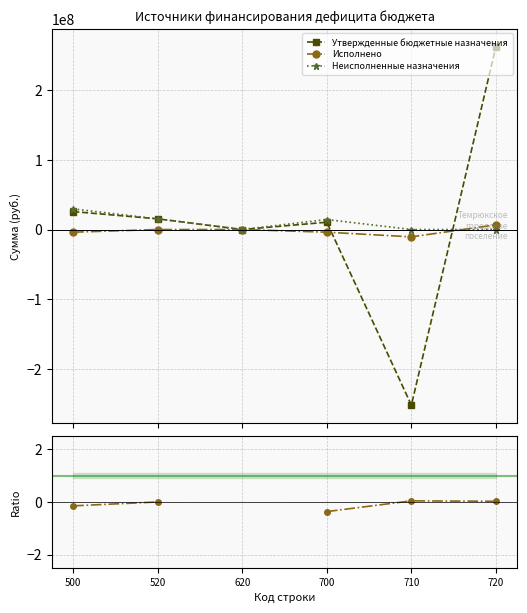

The value of Утвержденные бюджетные назначения at 720 is 262520860.2. True or false?

True